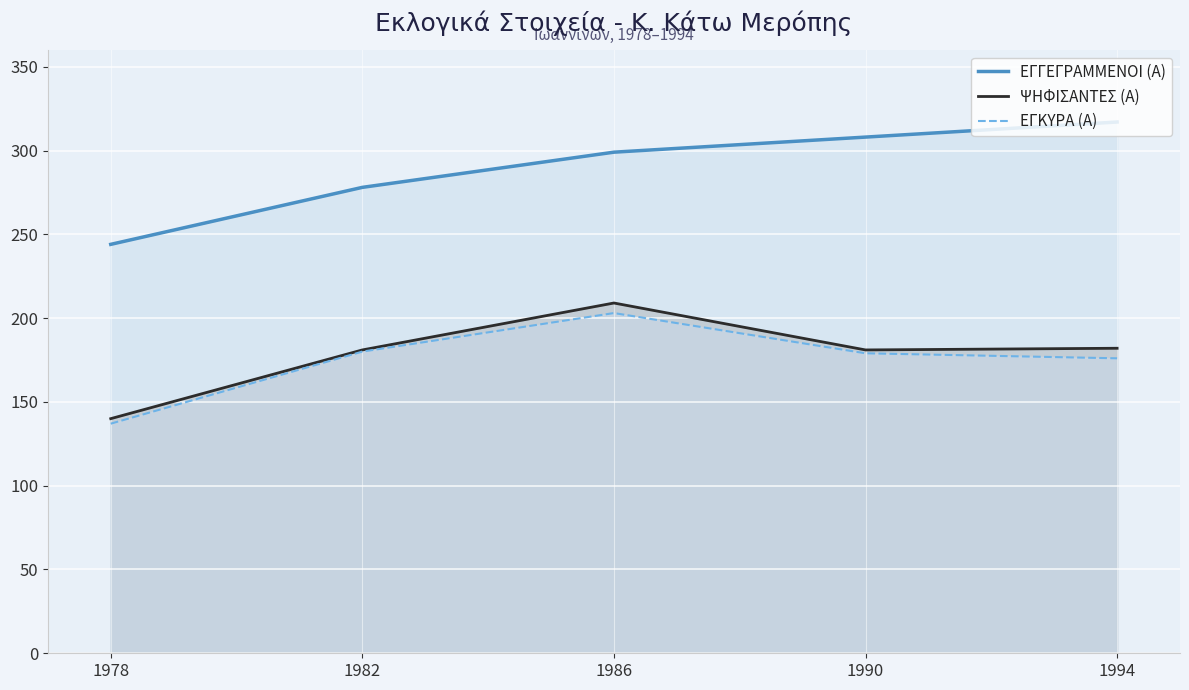

At which label does ΕΓΚΥΡΑ (Α) first exceed 179?

1982